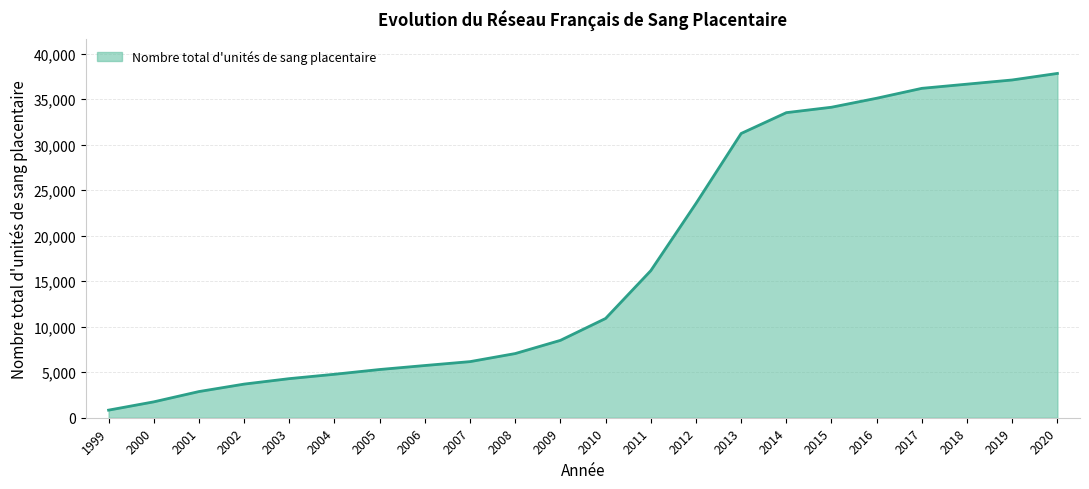

True or false: the data has more than 0 interior local peaks.

False